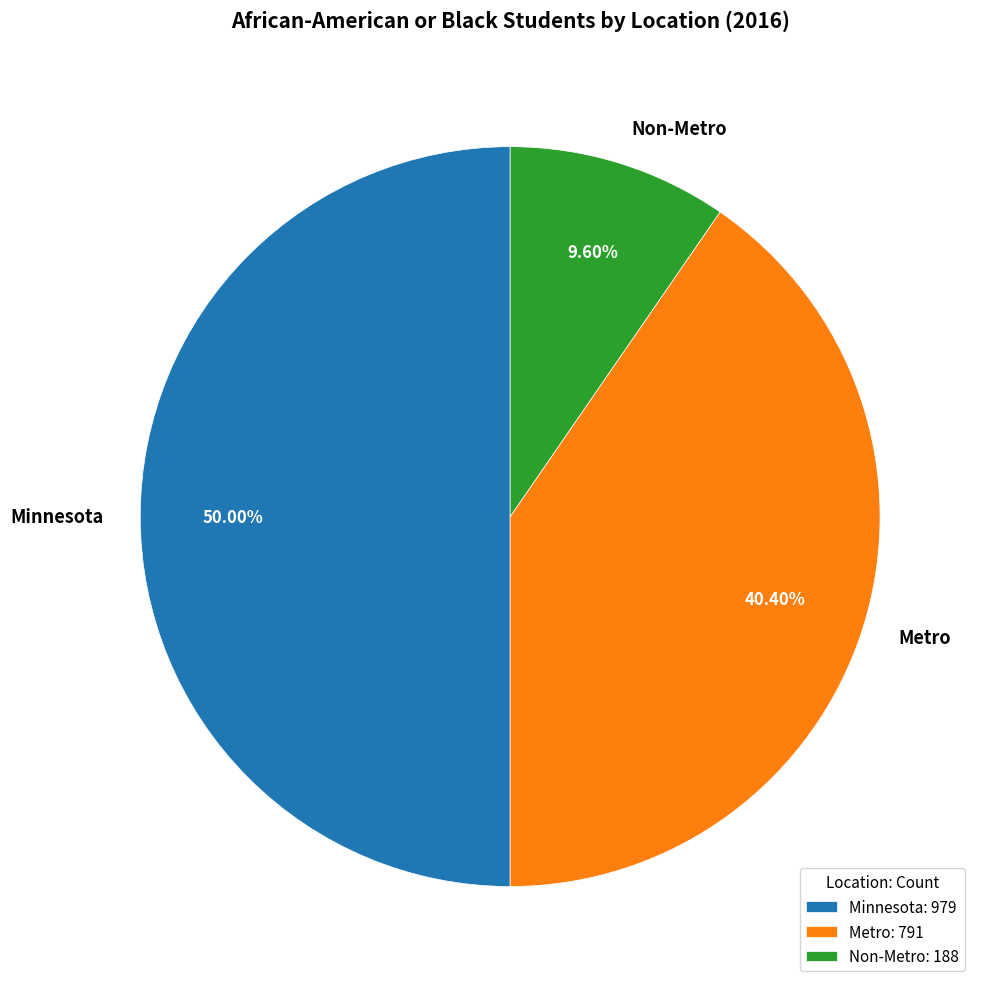

How many slices are in this pie chart?

3